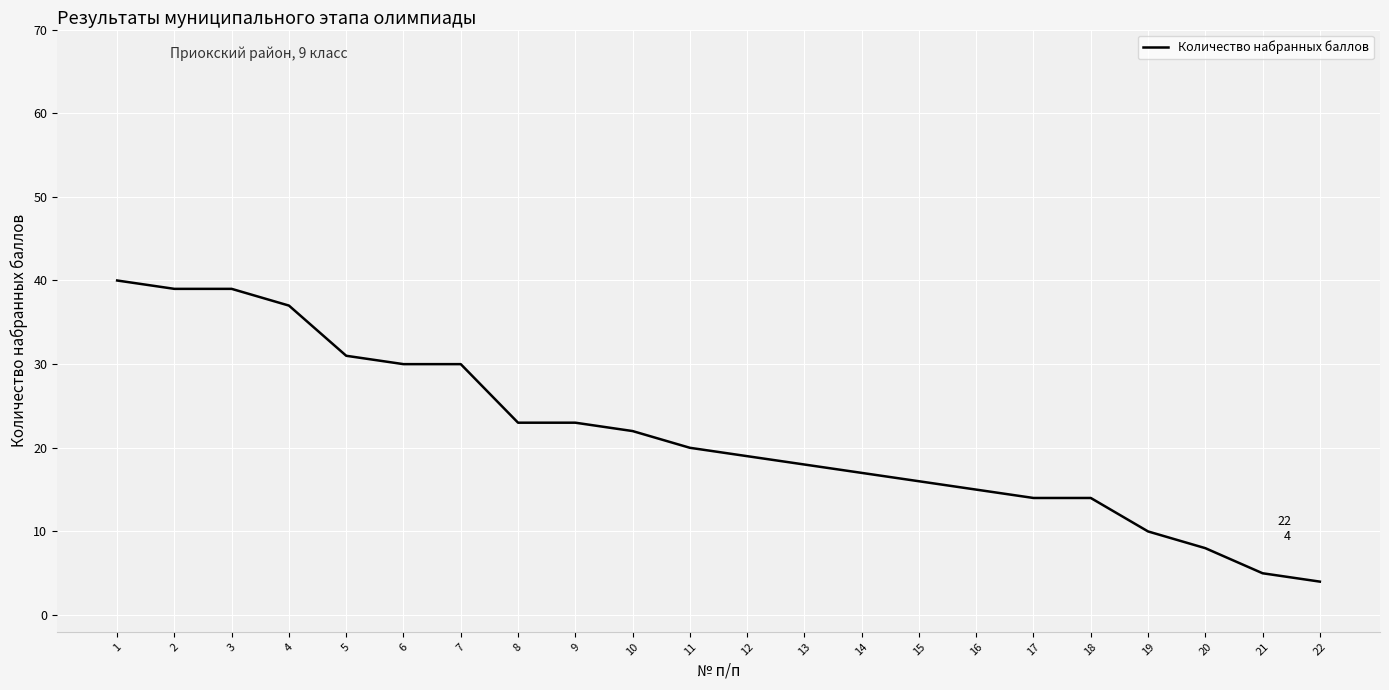

What is the minimum value shown in the chart?

4